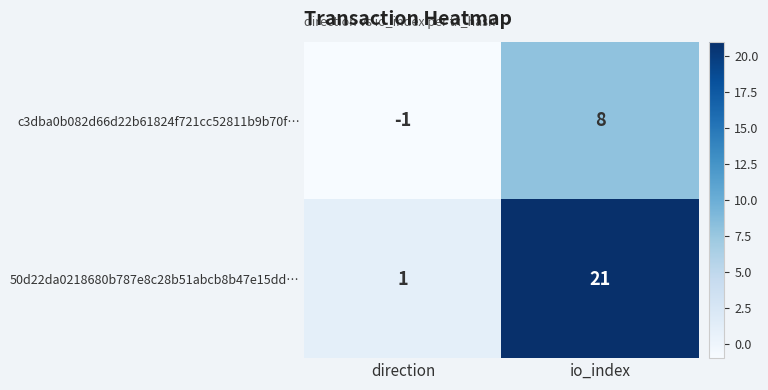

How many data points does each series have?

2